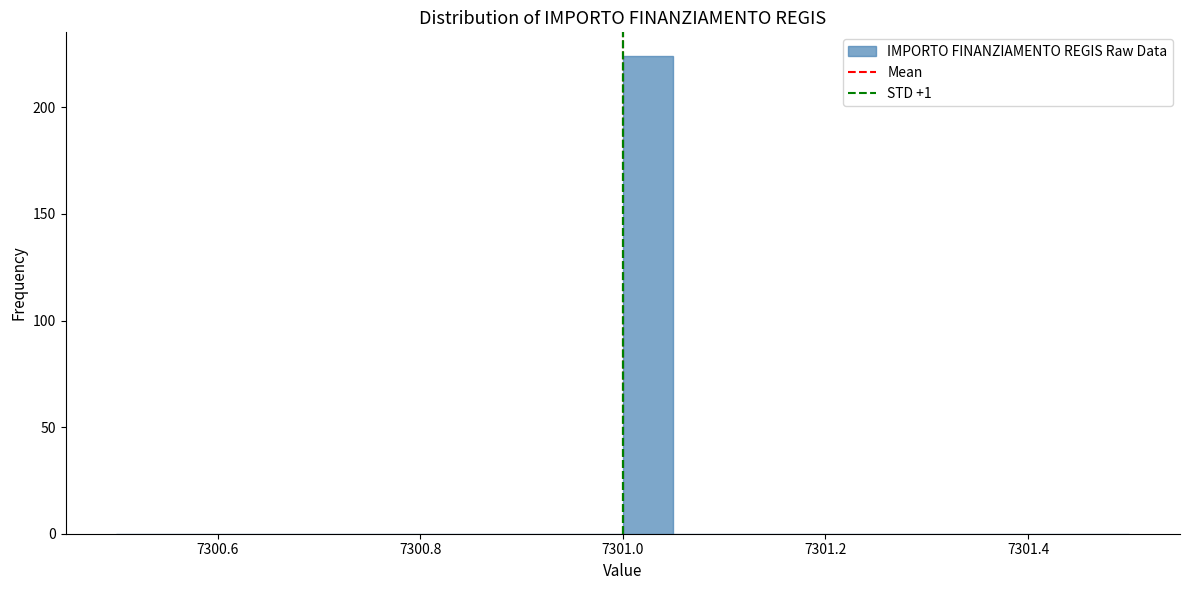

Around what value on the x-axis is the tallest bar? Give the approximate position of its centre, as read against the axis.

7301.02